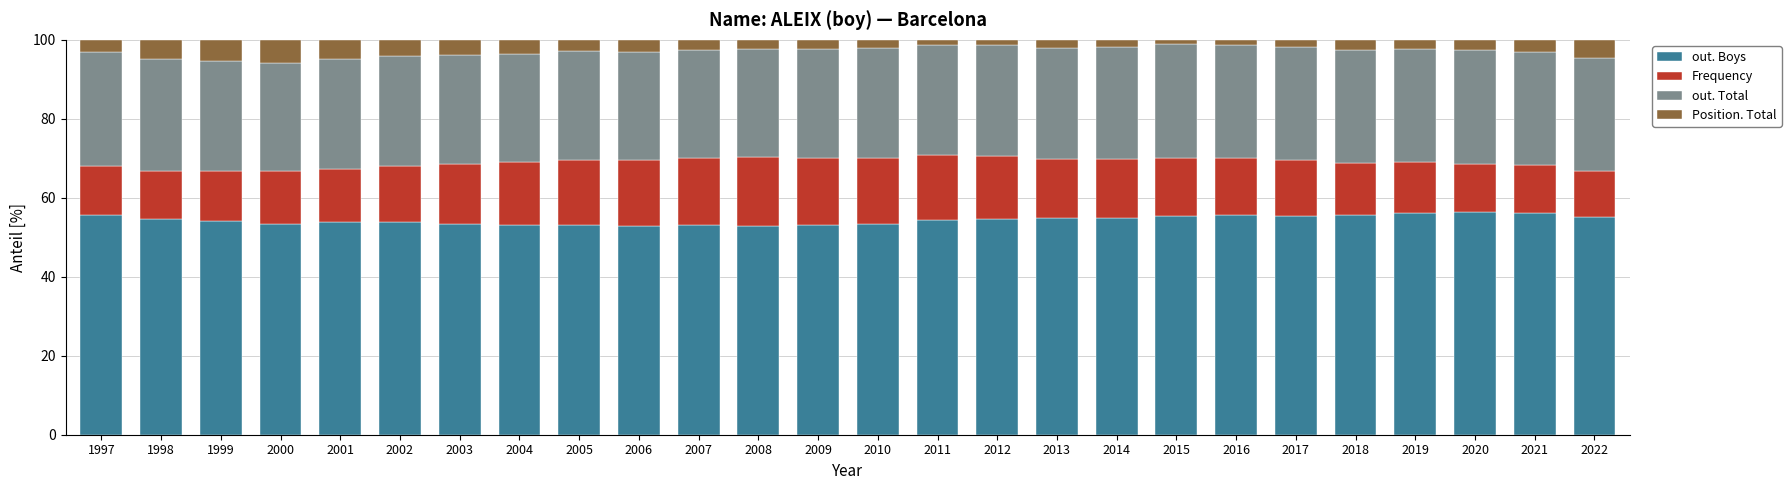

How many data points does each series have?

26